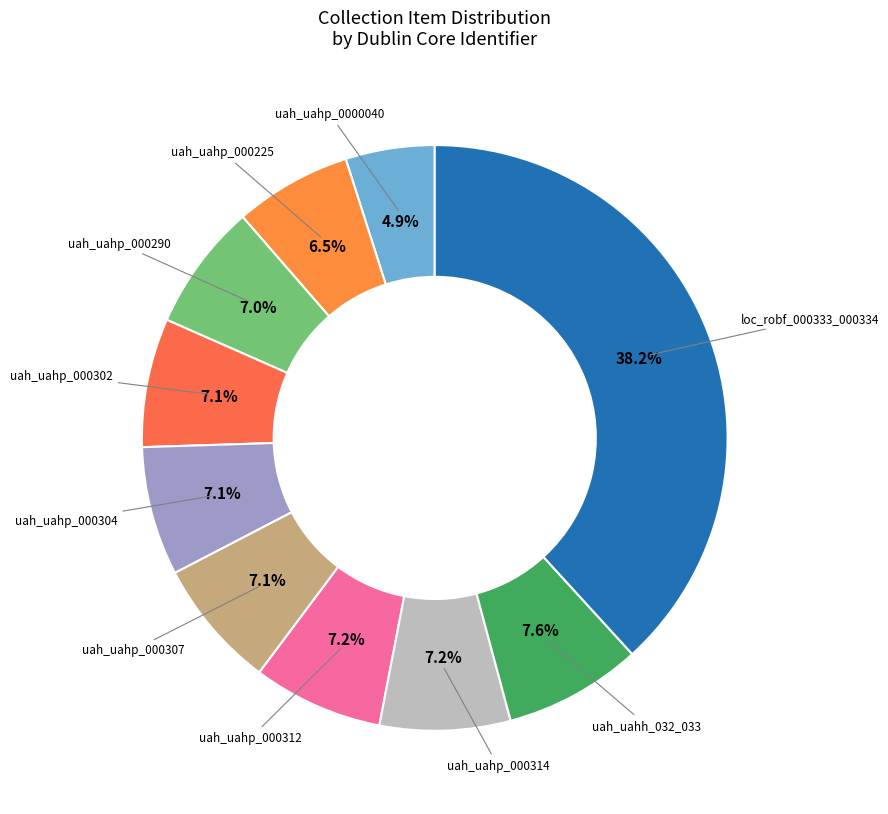

How many slices are in this pie chart?

10